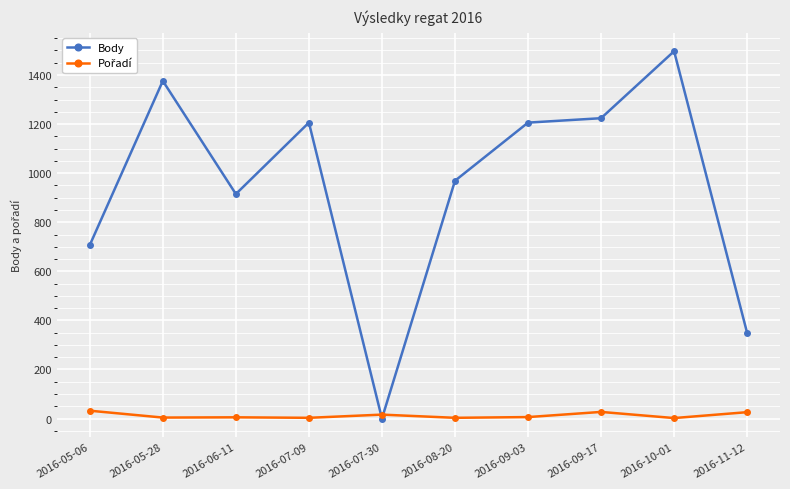

What position from the right is 2016-10-01?

2